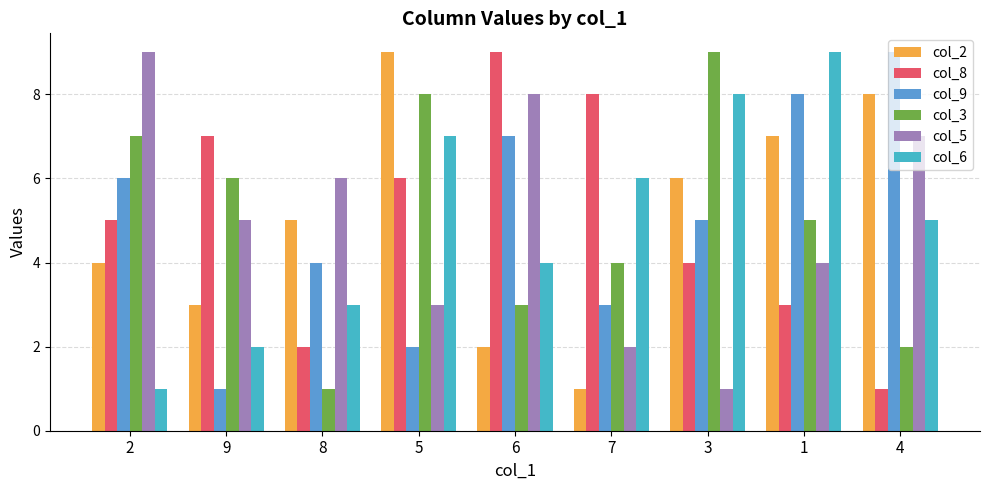

How many bars are there in total?

54